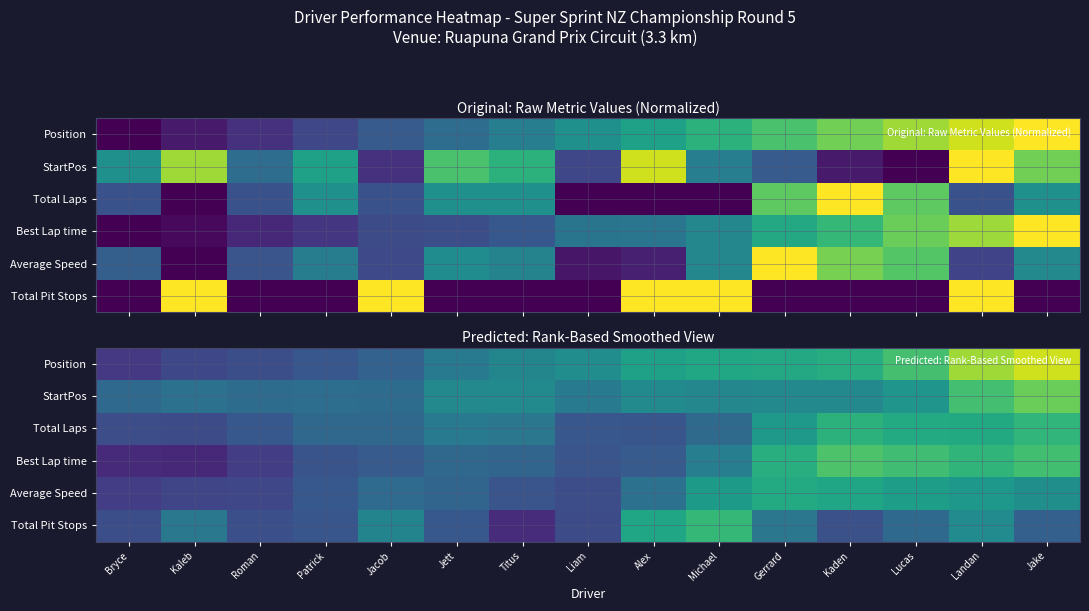

List the series in order of their peak value, lowest first.

Average Speed, Total Laps, Total Pit Stops, Best Lap time, StartPos, Position